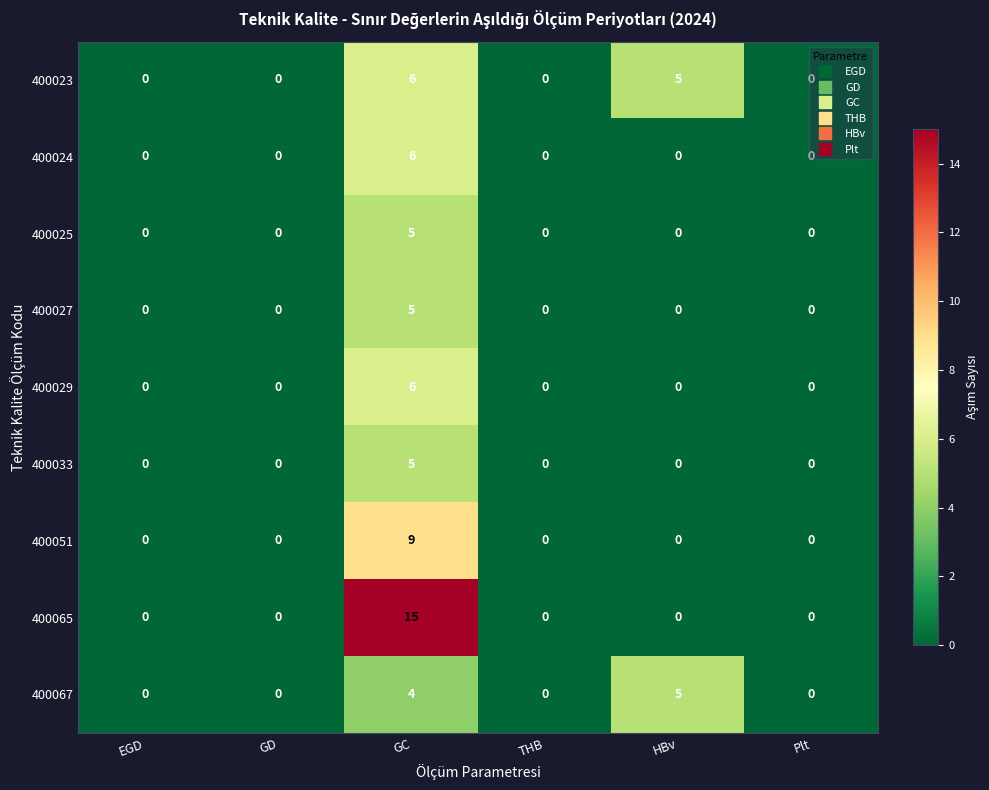

Which series has the largest range (max minus min)?

400065